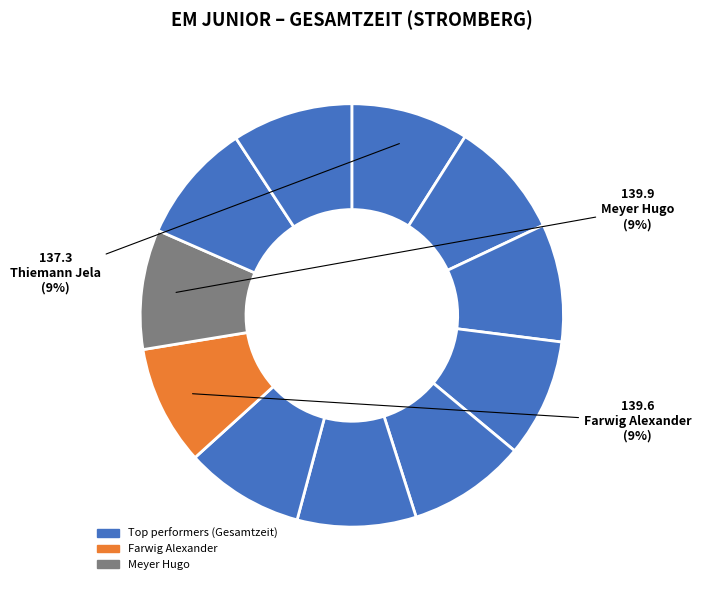

Count the number of slices in the pie.

11